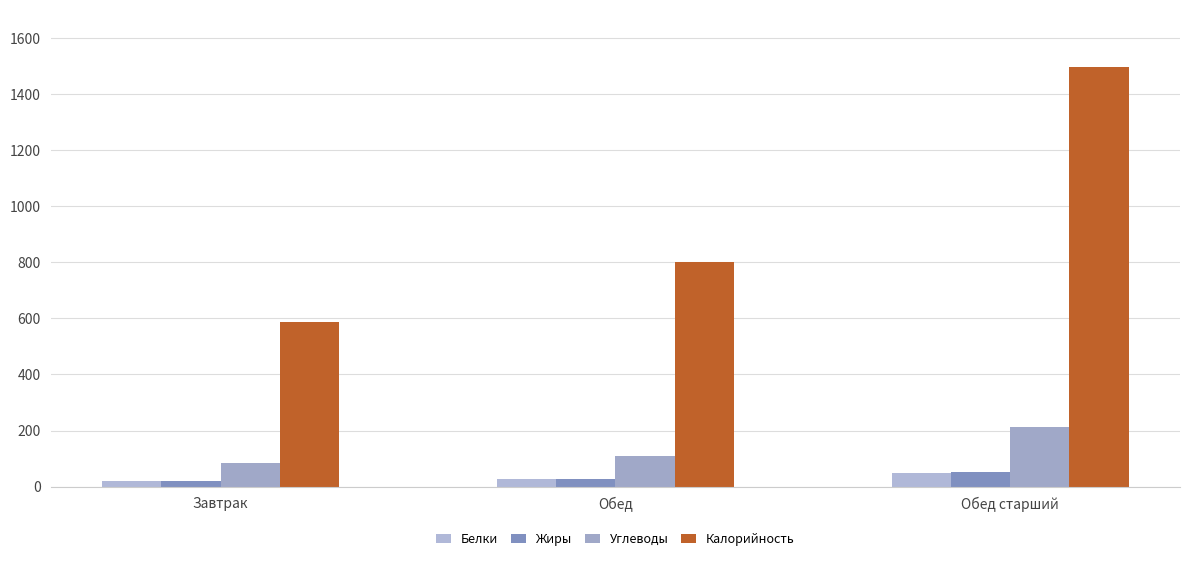

What is the value of the Калорийность bar at the 1st from the left?

587.0